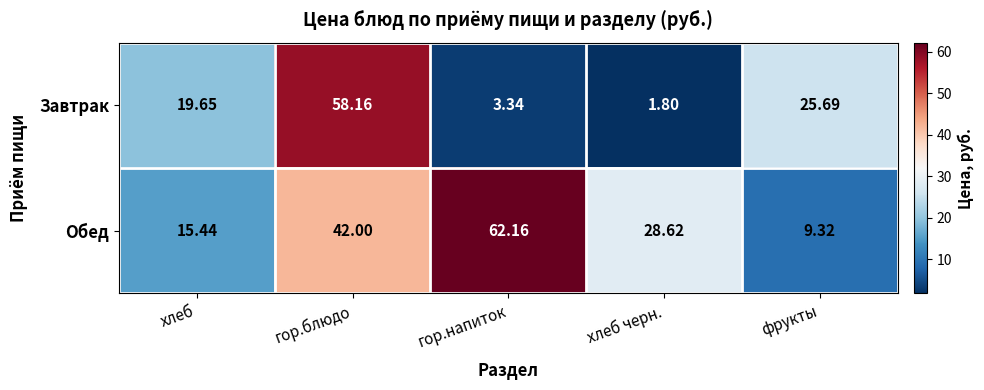

What is the total value across all series at фрукты?

35.0